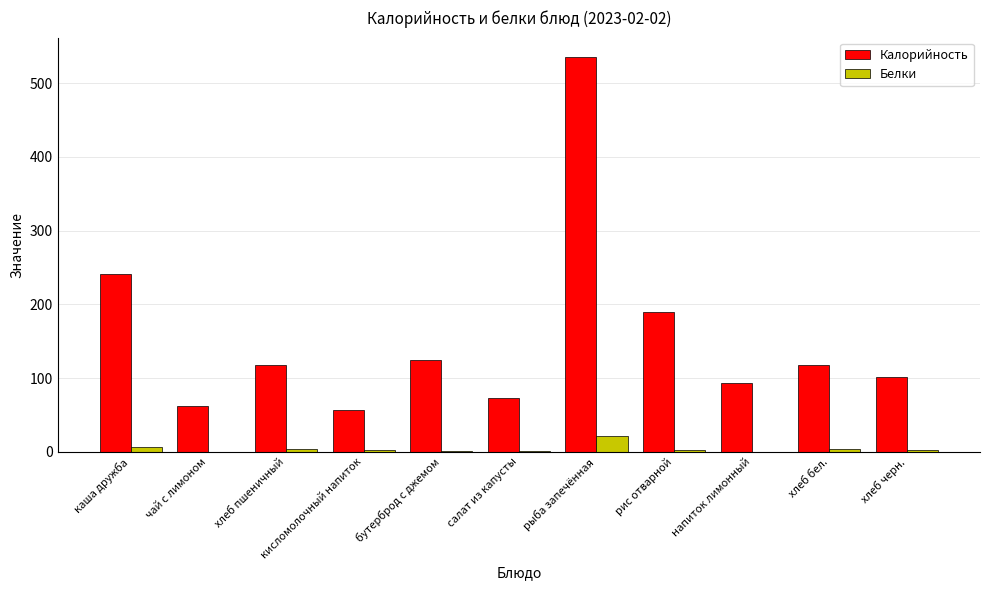

Which category has the highest value in the Калорийность series?

рыба запечённая